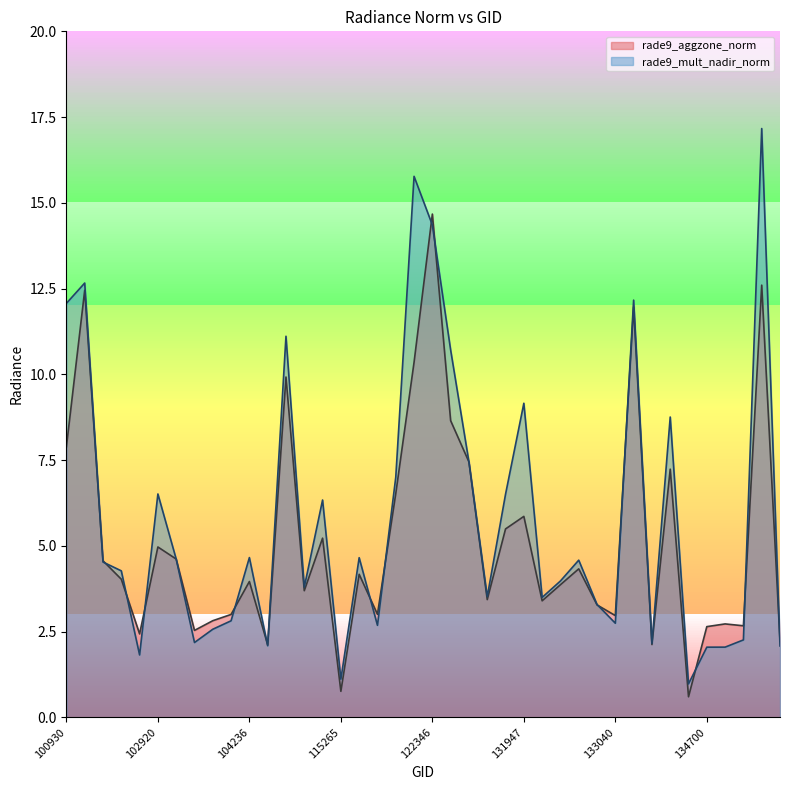

Which series has the largest range (max minus min)?

rade9_mult_nadir_norm